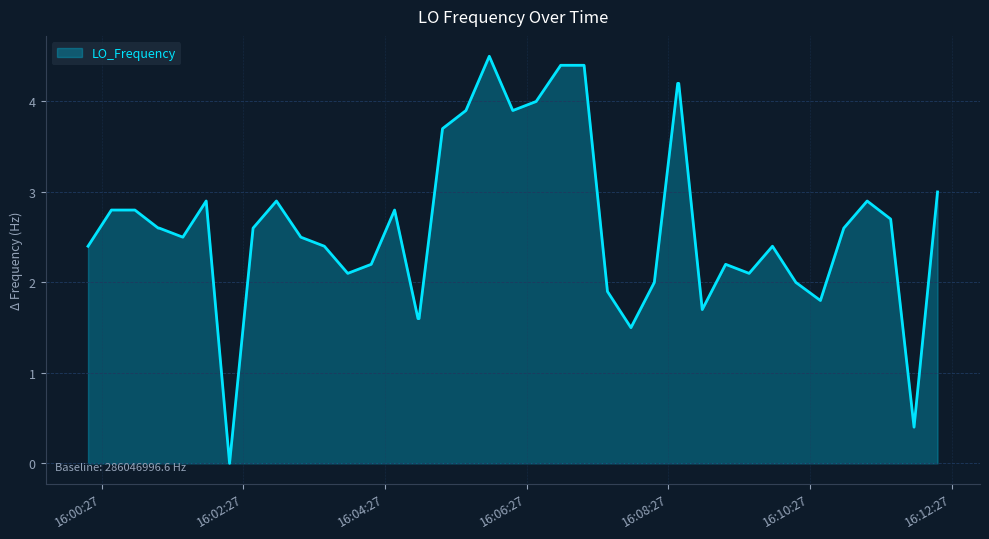

What is the difference between the maximum and minimum values?

4.5